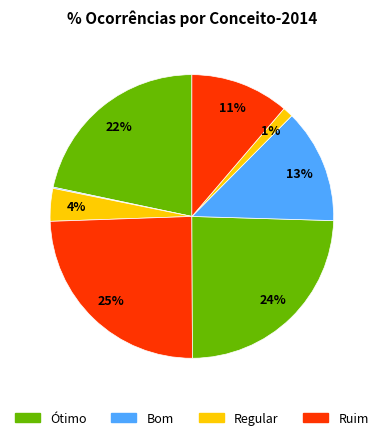

To the nearest percent, what is the difference between the largest and smallest slice percentages?

24%